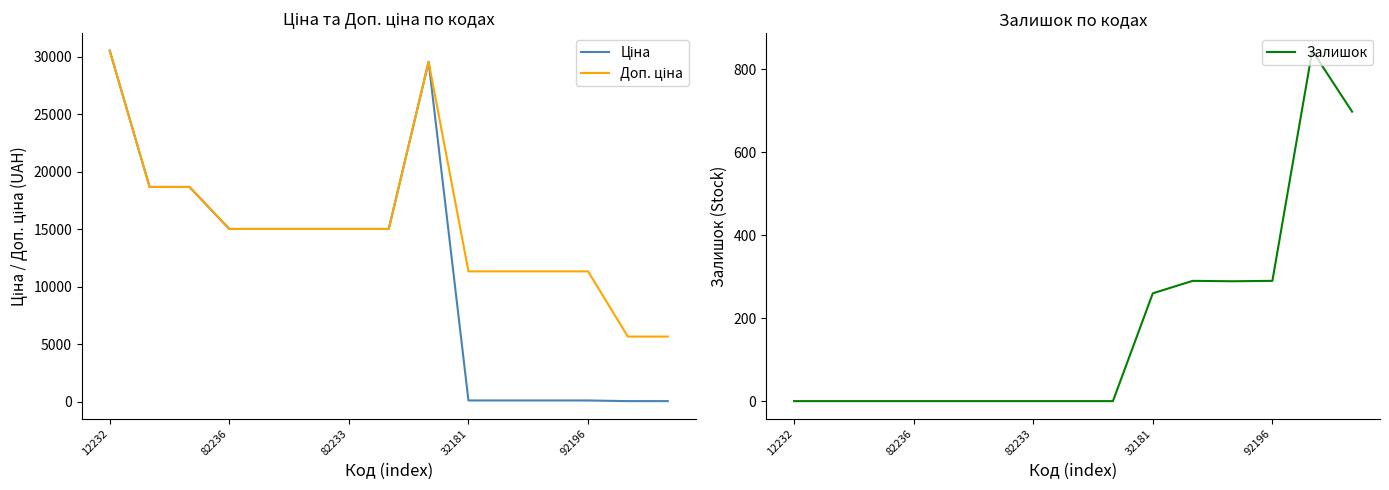

At which category does Ціна reach its first local peak?

8